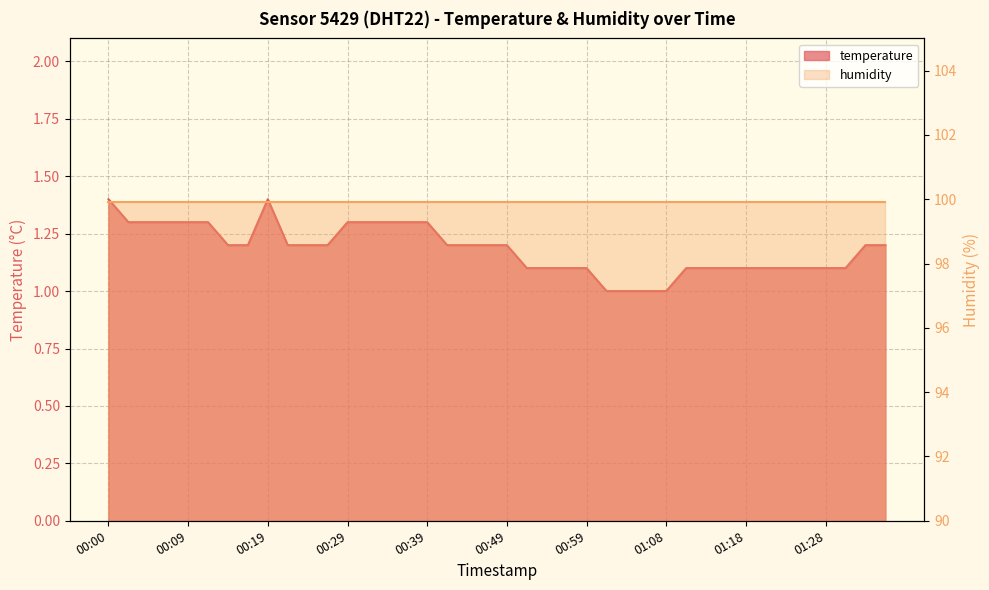

What value does the data have at 01:03?

1.0